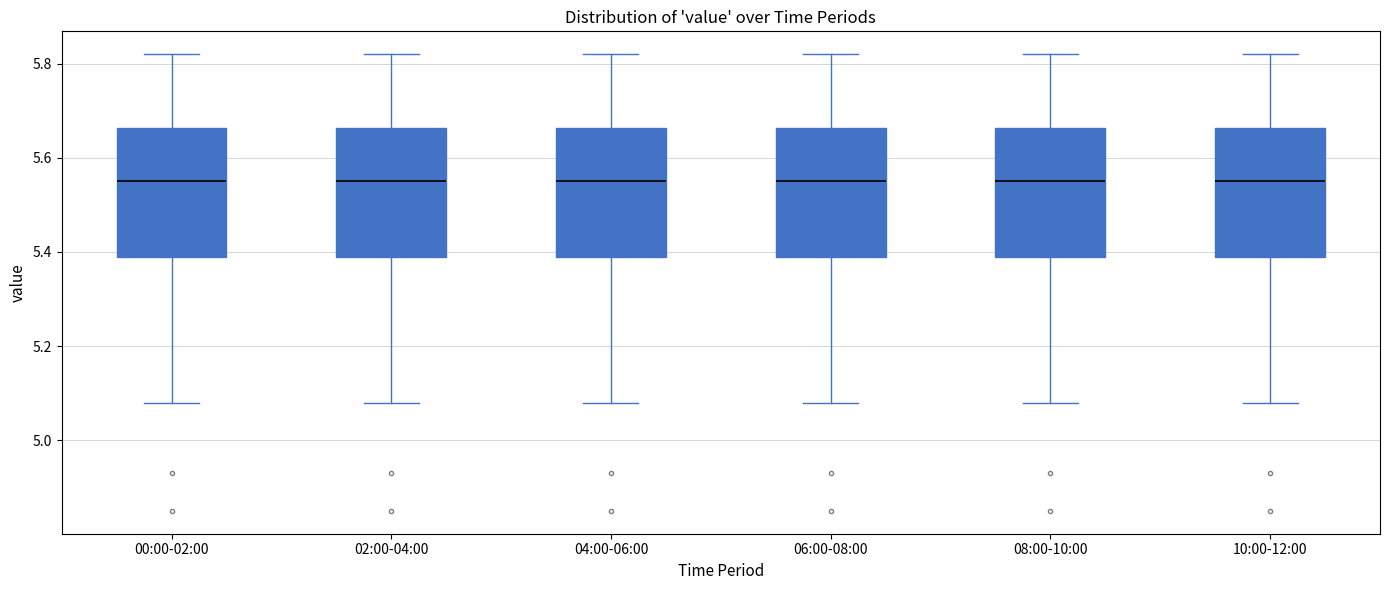

Reading left to right, read every box against the y-axis: the position of its median line, the range the box covers, and the ends of its whiskers. The values are not printed on the chart, so give them approximately, as read against the axis.

00:00-02:00: median 5.56, box 5.40 to 5.66, whiskers 5.08 to 5.82
02:00-04:00: median 5.56, box 5.40 to 5.66, whiskers 5.08 to 5.82
04:00-06:00: median 5.56, box 5.40 to 5.66, whiskers 5.08 to 5.82
06:00-08:00: median 5.56, box 5.40 to 5.66, whiskers 5.08 to 5.82
08:00-10:00: median 5.56, box 5.40 to 5.66, whiskers 5.08 to 5.82
10:00-12:00: median 5.56, box 5.40 to 5.66, whiskers 5.08 to 5.82